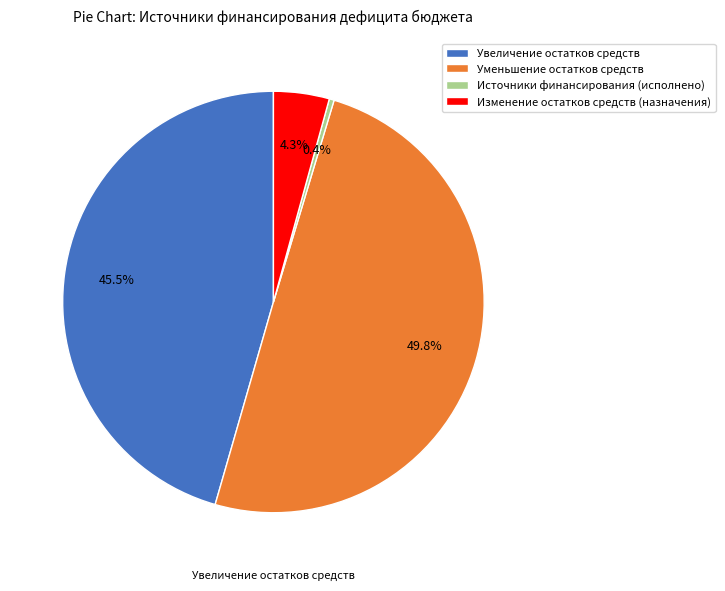

Which has a higher value, Изменение остатков средств (назначения) or Источники финансирования (исполнено)?

Изменение остатков средств (назначения)